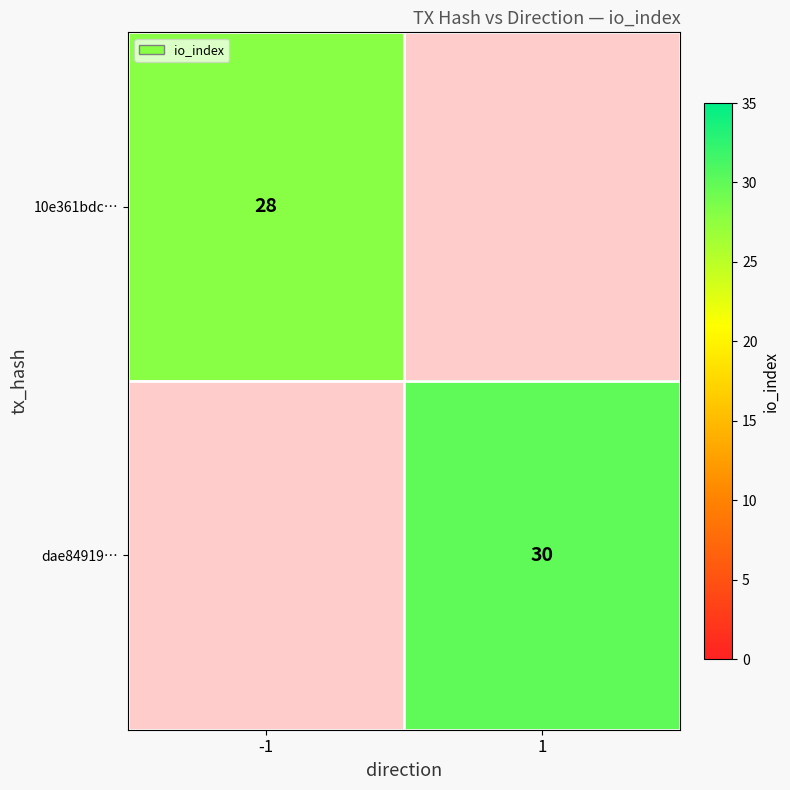

Which category has the lowest value across all series?

-1